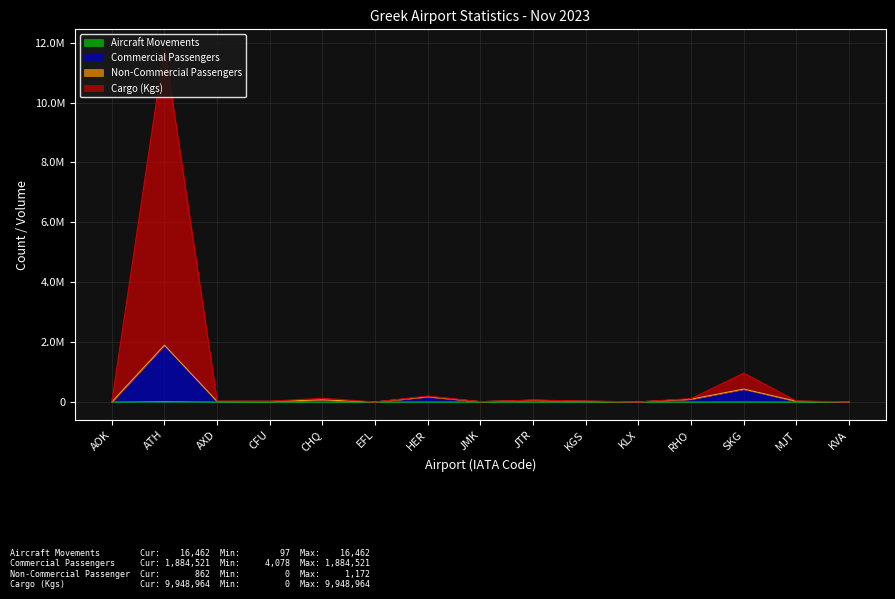

Where is the first local maximum for Cargo (Kgs)?

ATH